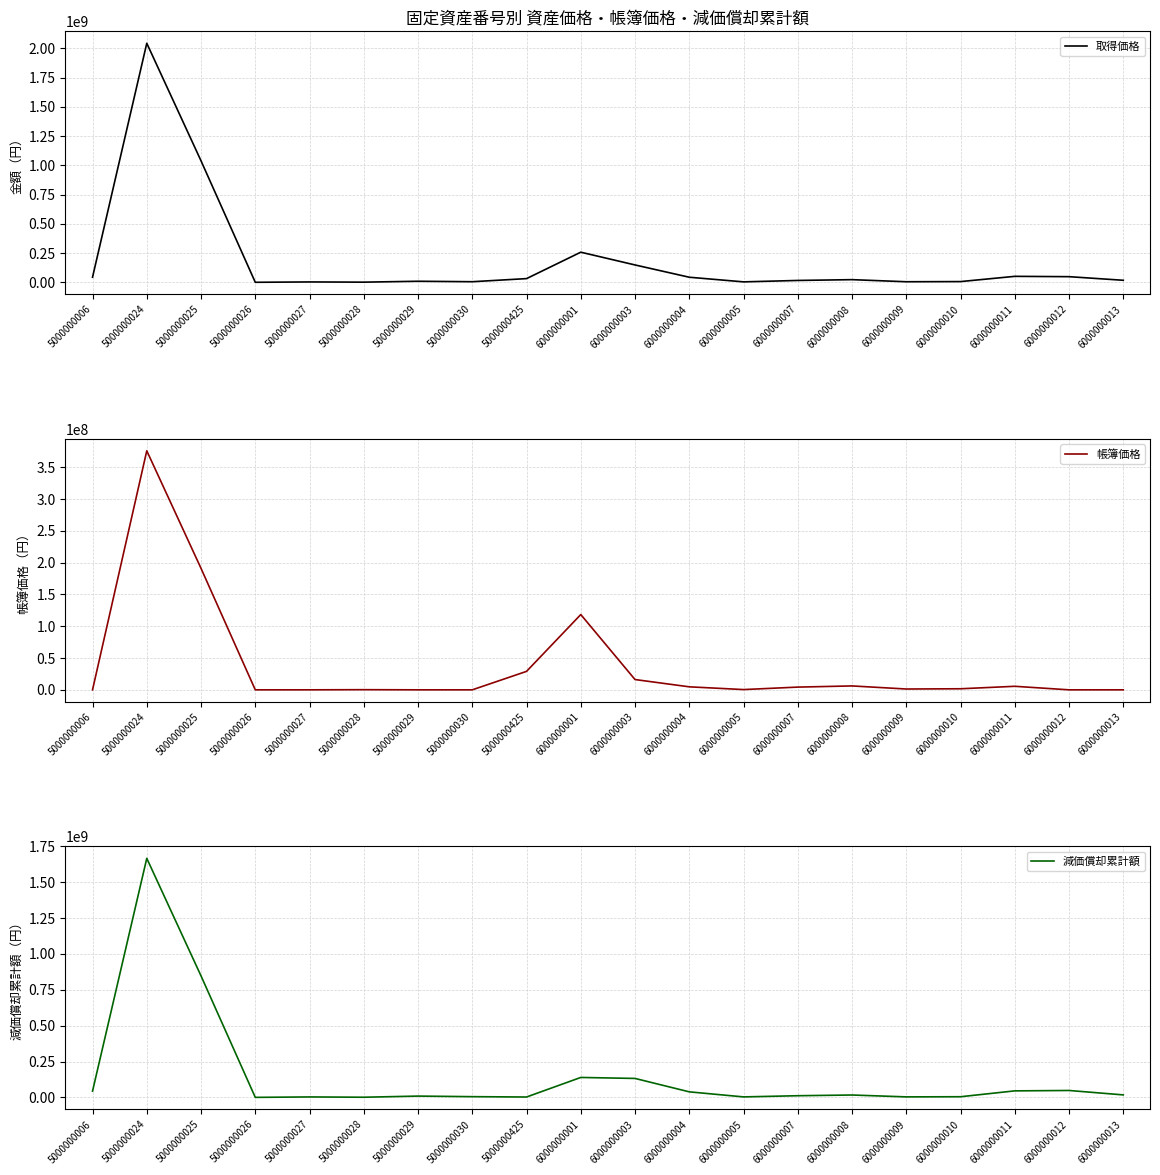

What are all the series names shown in the legend?

取得価格, 帳簿価格, 減価償却累計額